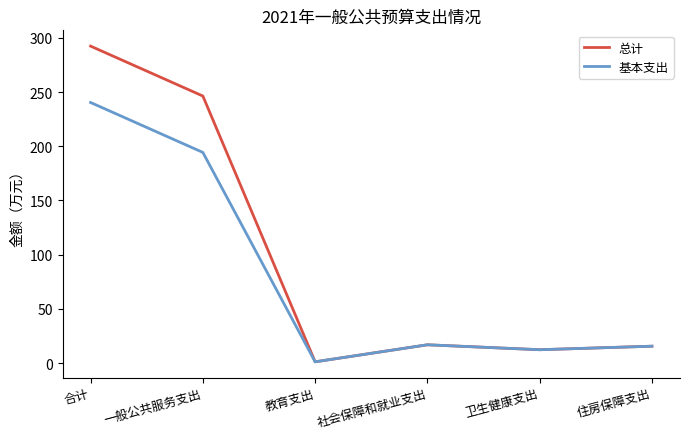

What is the total value across all series at 社会保障和就业支出?

33.8